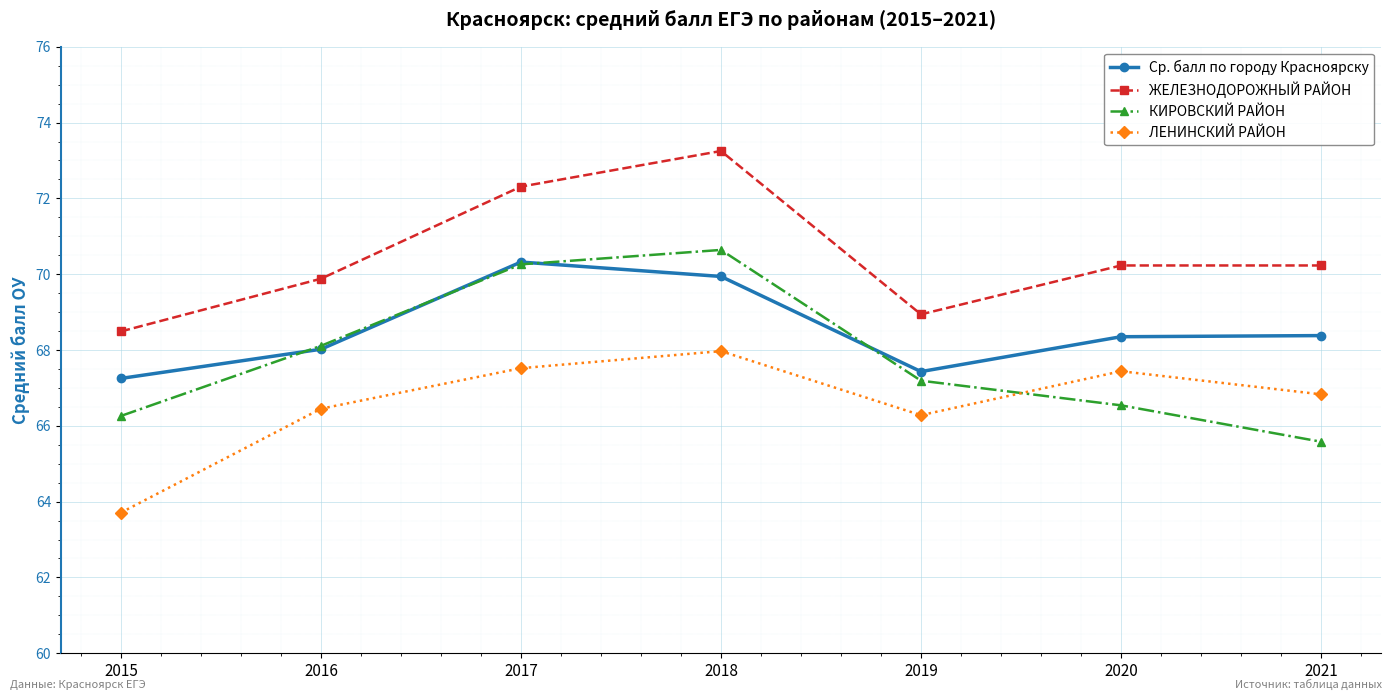

Which category has the lowest value in the ЖЕЛЕЗНОДОРОЖНЫЙ РАЙОН series?

2015